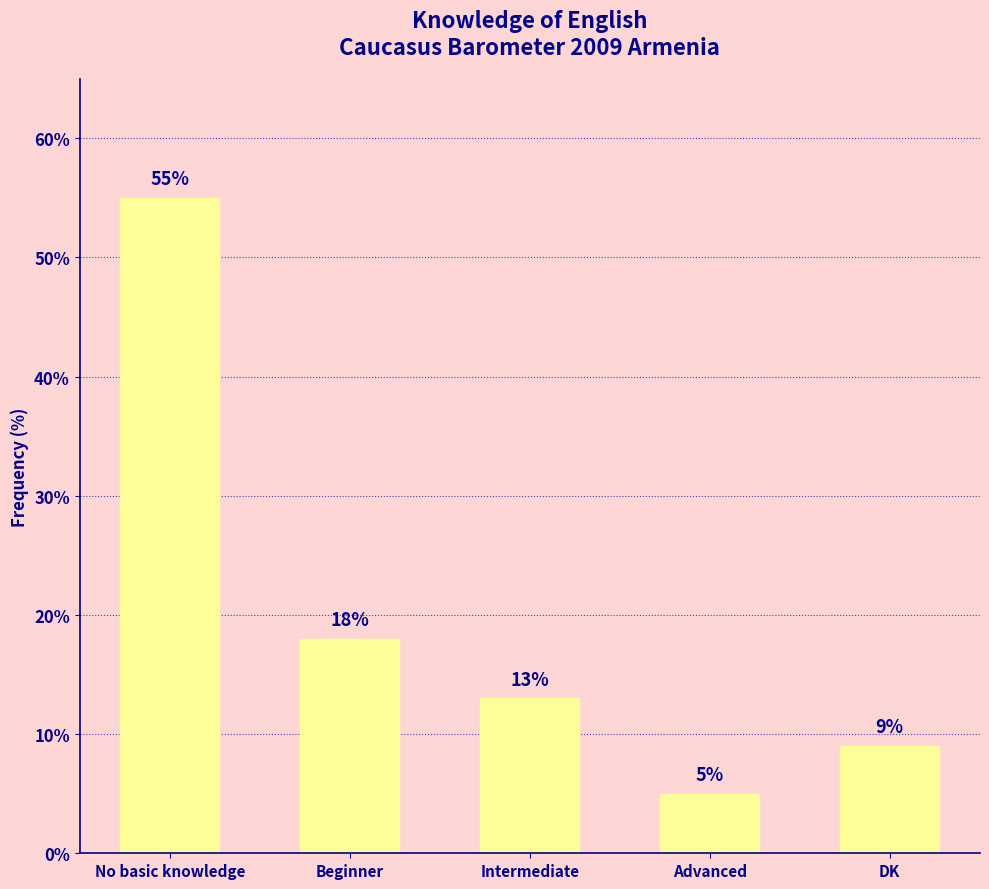

What is the ratio of the value at No basic knowledge to the value at Intermediate?

4.2